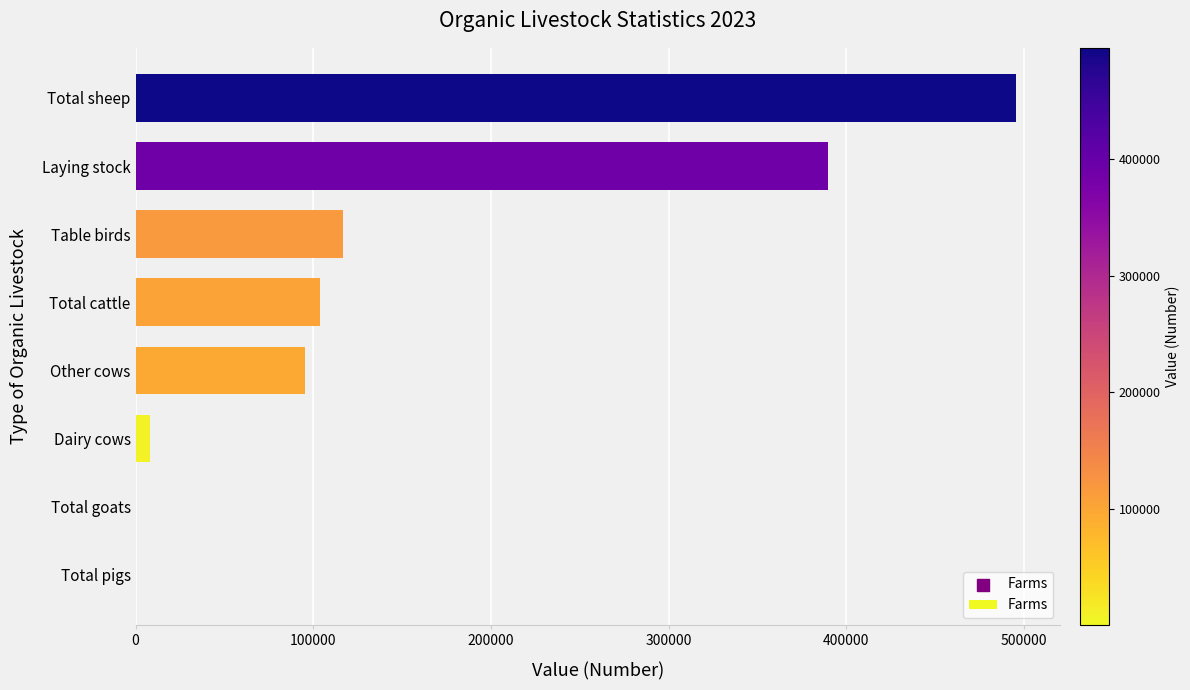

Between Table birds and Total sheep, which is larger?

Total sheep